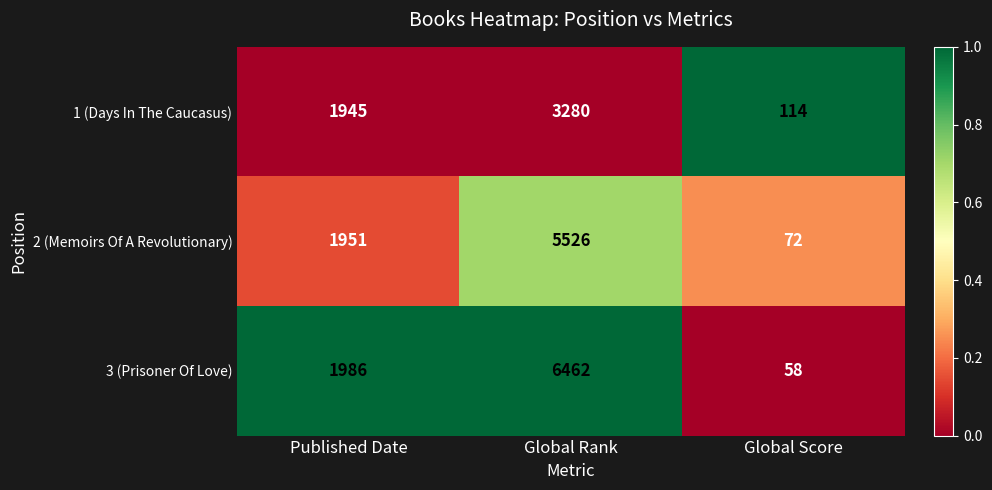

List the series in order of their overall mean, lowest first.

1 (Days In The Caucasus), 2 (Memoirs Of A Revolutionary), 3 (Prisoner Of Love)